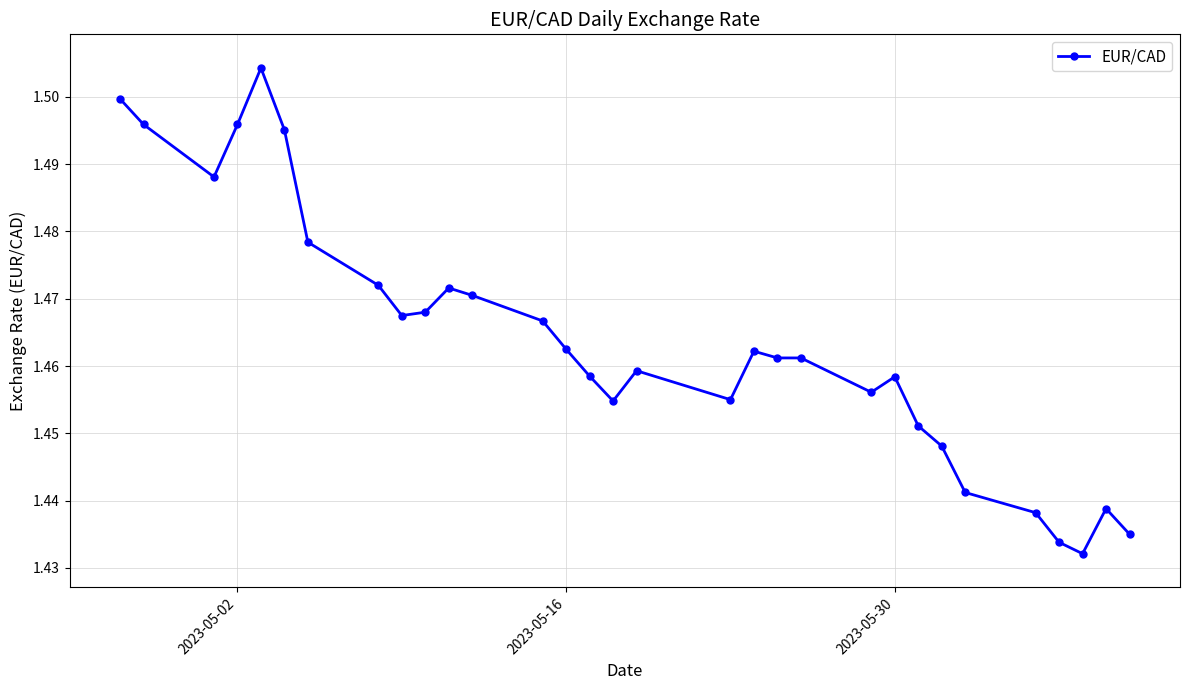

What is the sum of all values?

45.4